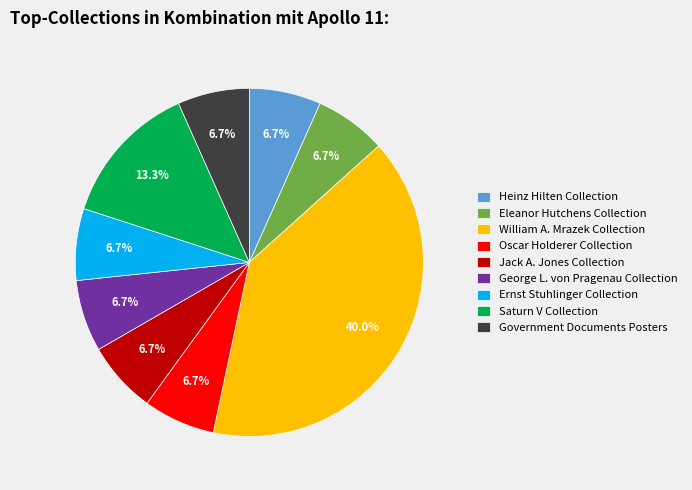

The Ernst Stuhlinger Collection slice represents 7% of the pie. True or false?

True